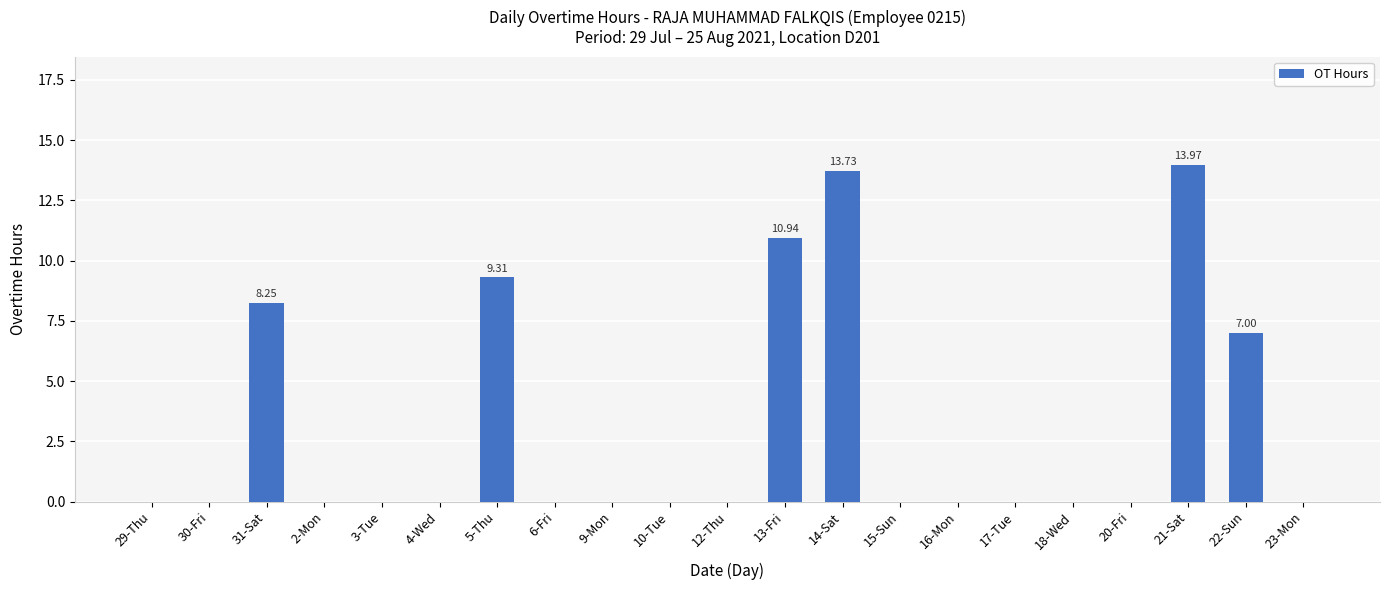

Which has a higher value, 9-Mon or 21-Sat?

21-Sat